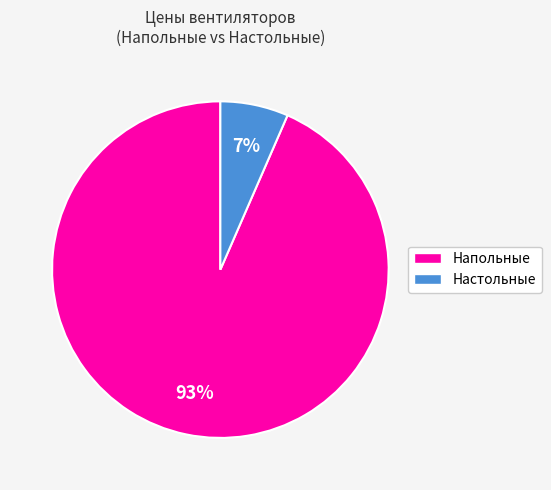

To the nearest percent, what is the average slice percentage?

50%